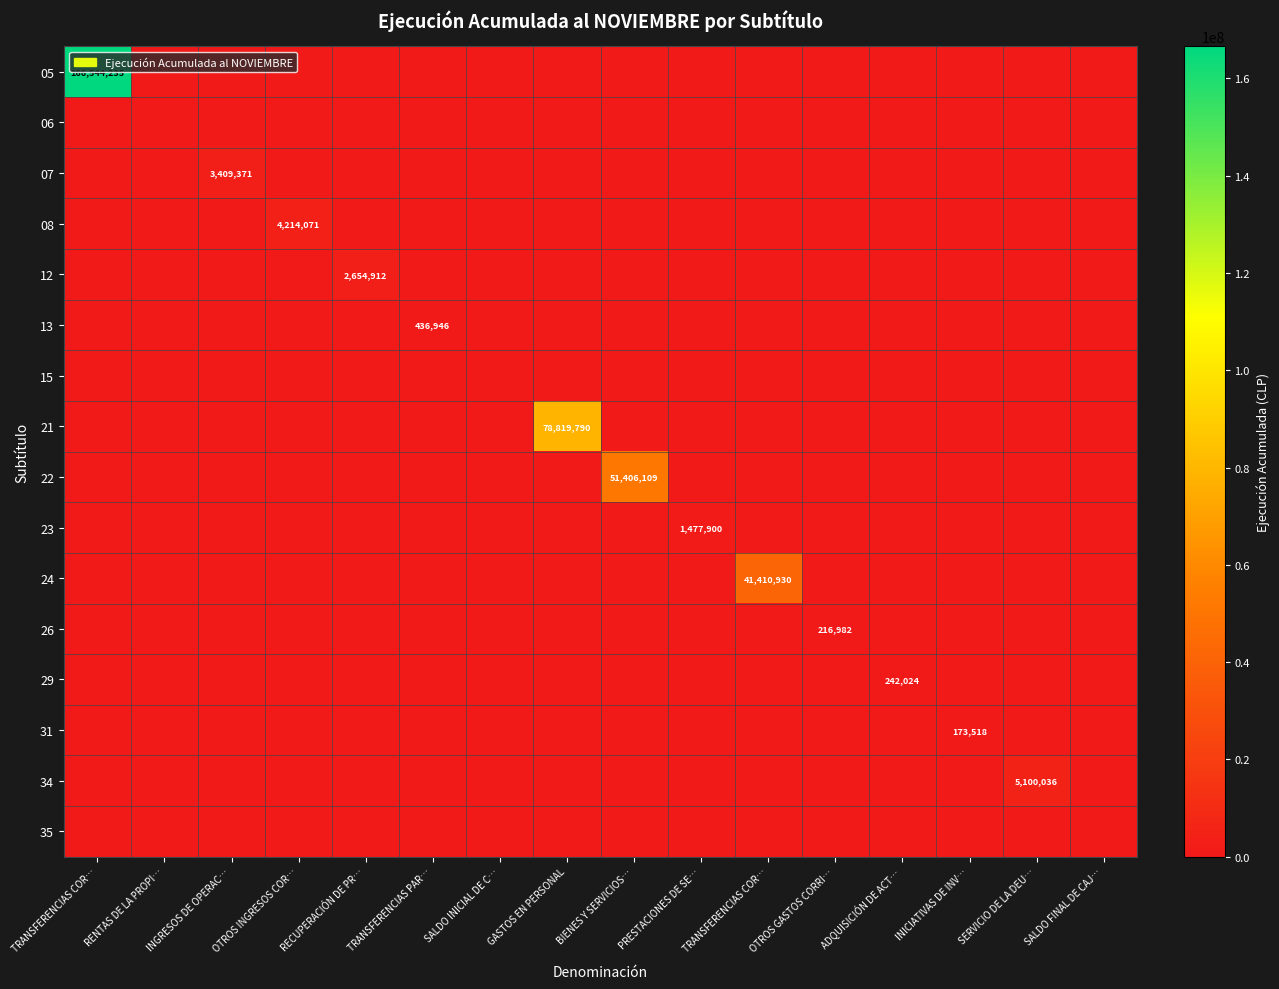

Between TRANSFERENCIAS COR… and SALDO INICIAL DE C…, which is larger?

TRANSFERENCIAS COR…